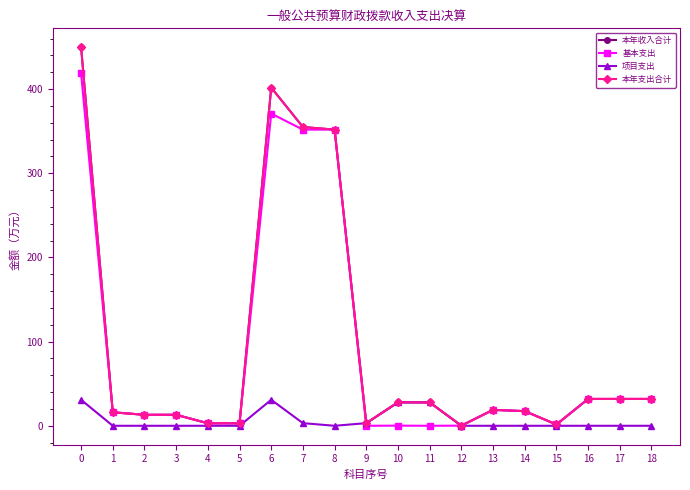

Does the chart have visible grid lines?

No